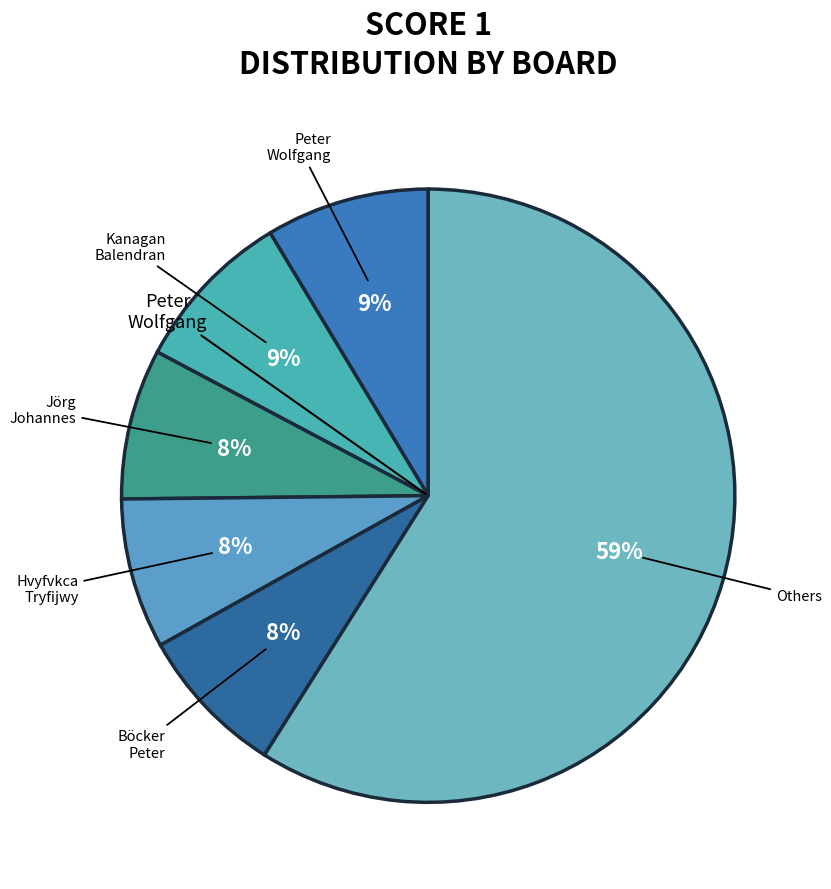

Between Hvyfvkca Tryfijwy and Peter Wolfgang, which is larger?

Peter Wolfgang